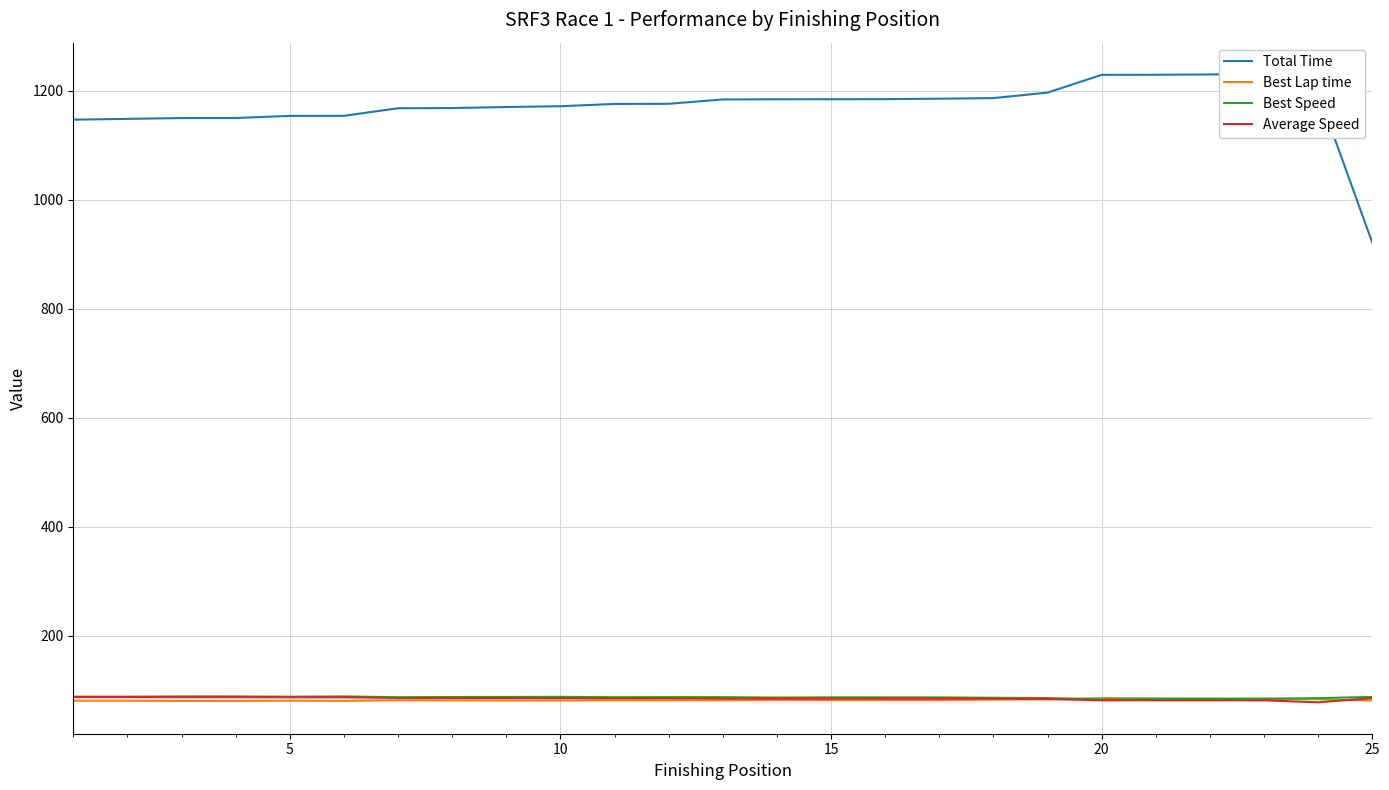

The value of Best Speed at 10 is 88.3. True or false?

True